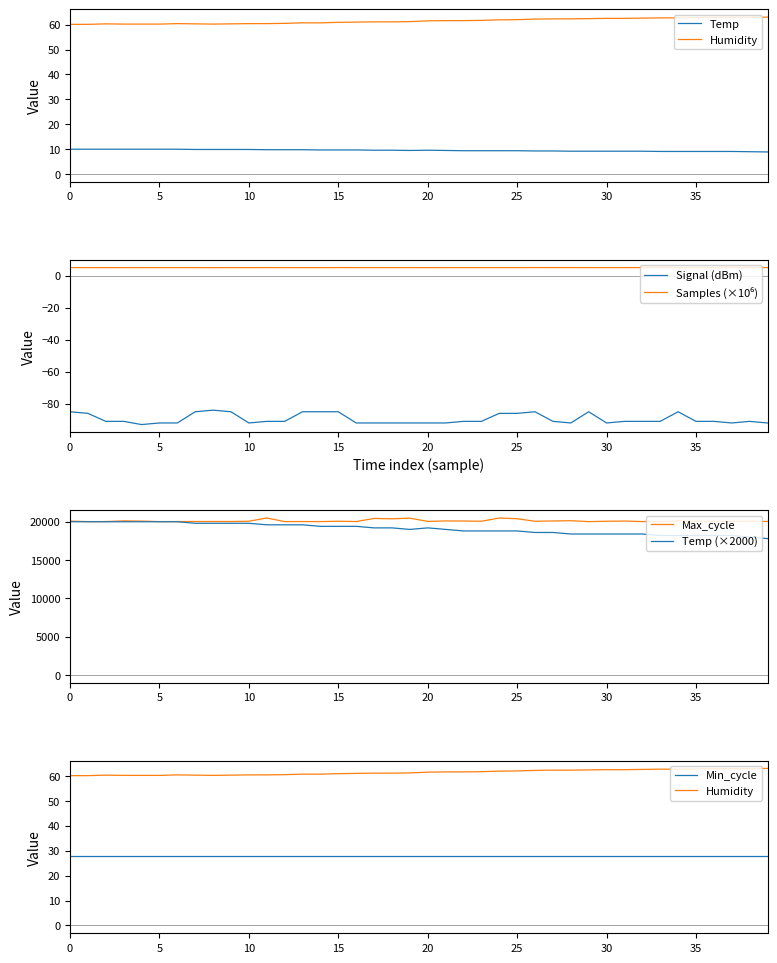

Is it true that Samples equals 7.6 at 36?

False